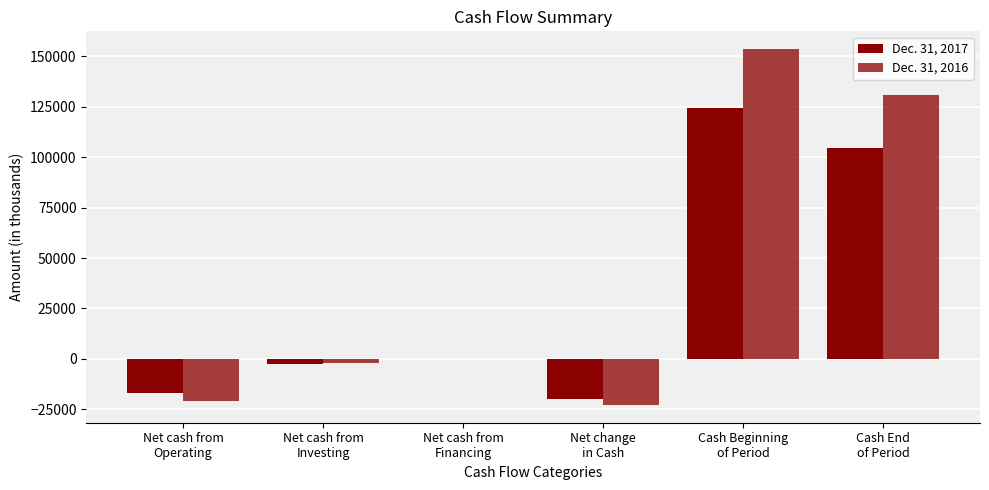

At which label does Dec. 31, 2016 first exceed 0?

Cash Beginning
of Period